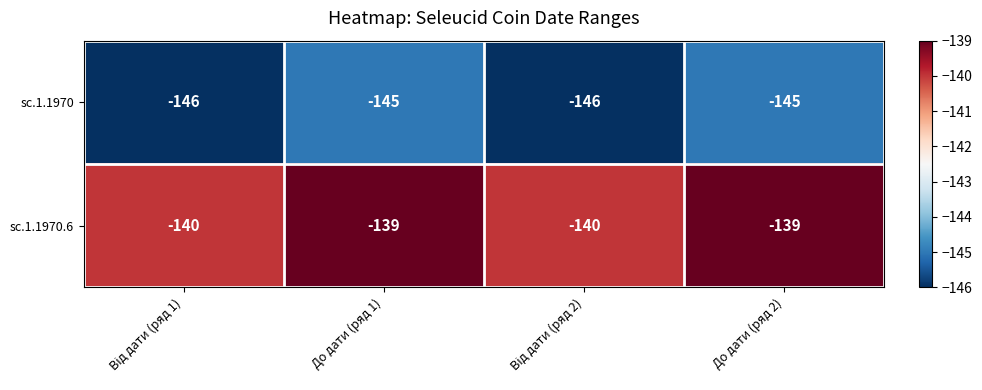

What is the sum of all sc.1.1970 values?

-582